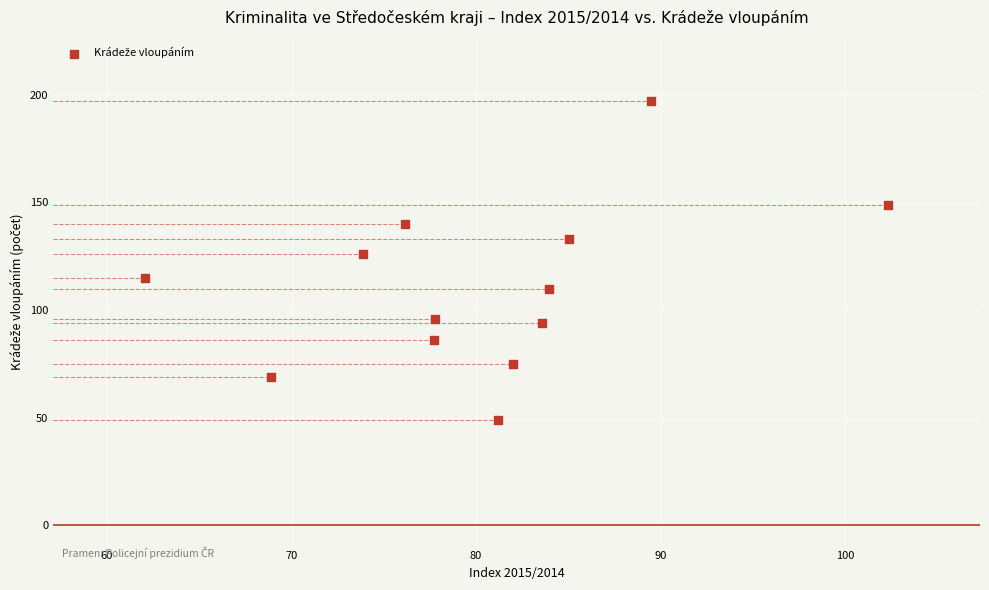

What is the range of Y values (max minus min)?

148